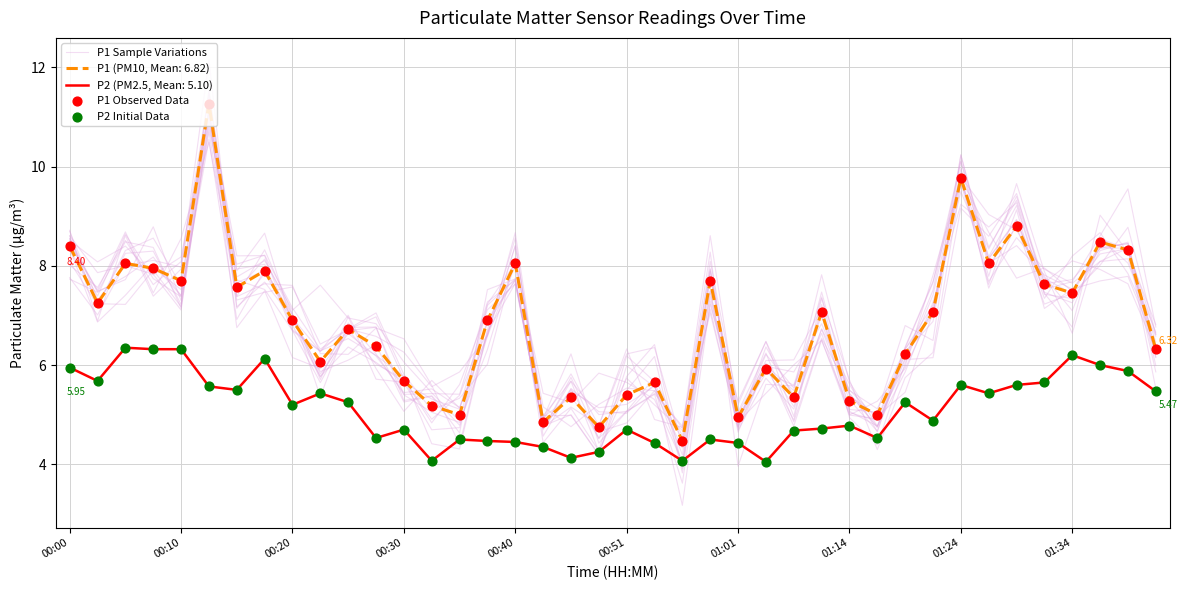

Is the value of P1 Sample Variations at 00:00 greater than the value of P2 Initial Data at 22?

Yes